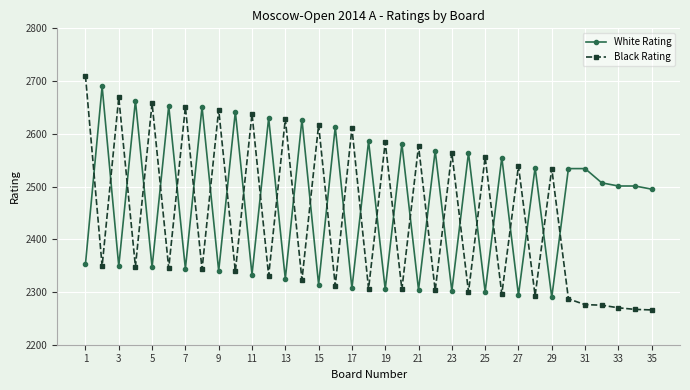

How many times do White Rating and Black Rating cross each other?

29